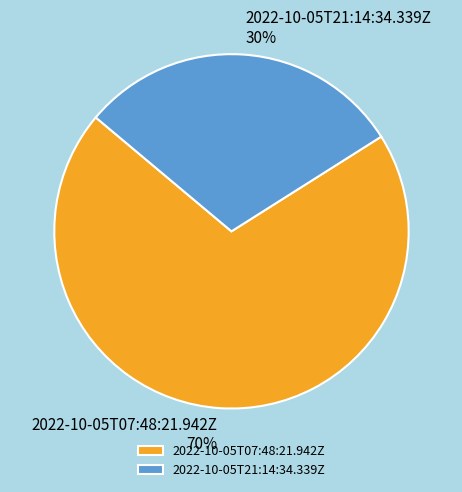

Which category has the smallest portion of the pie?

2022-10-05T21:14:34.339Z